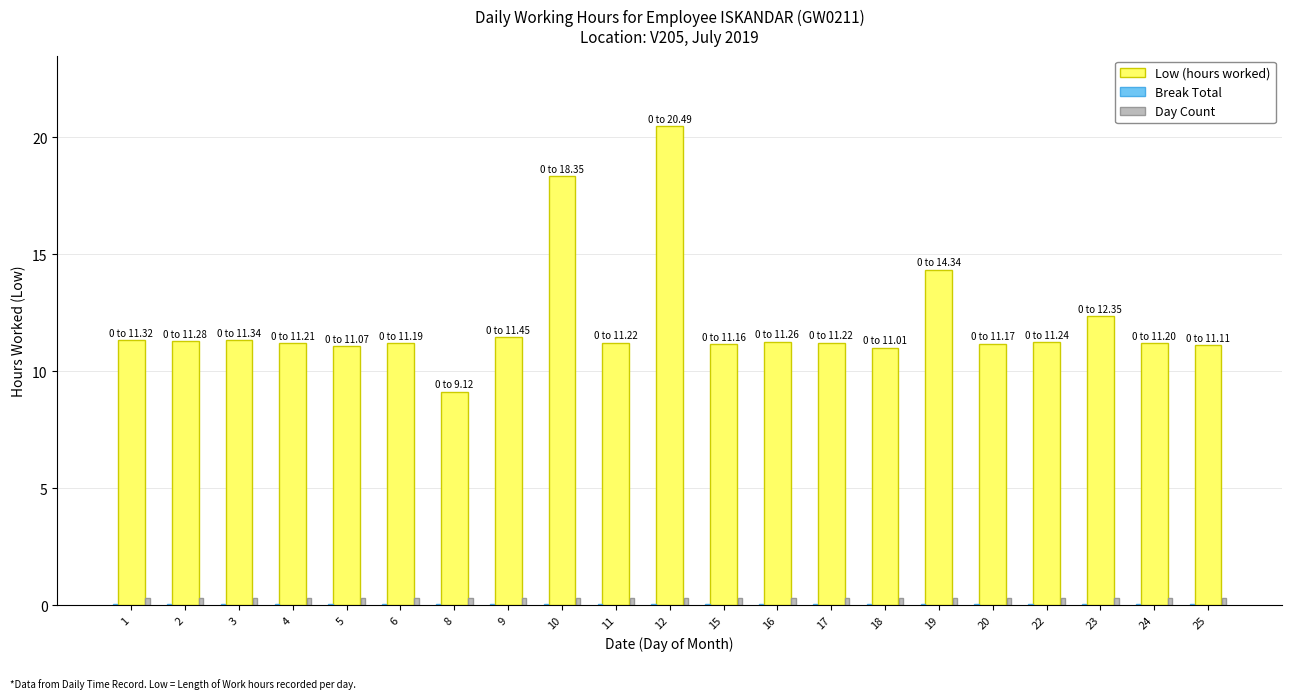

Is it true that Low (hours worked) equals 16.7 at 23?

False